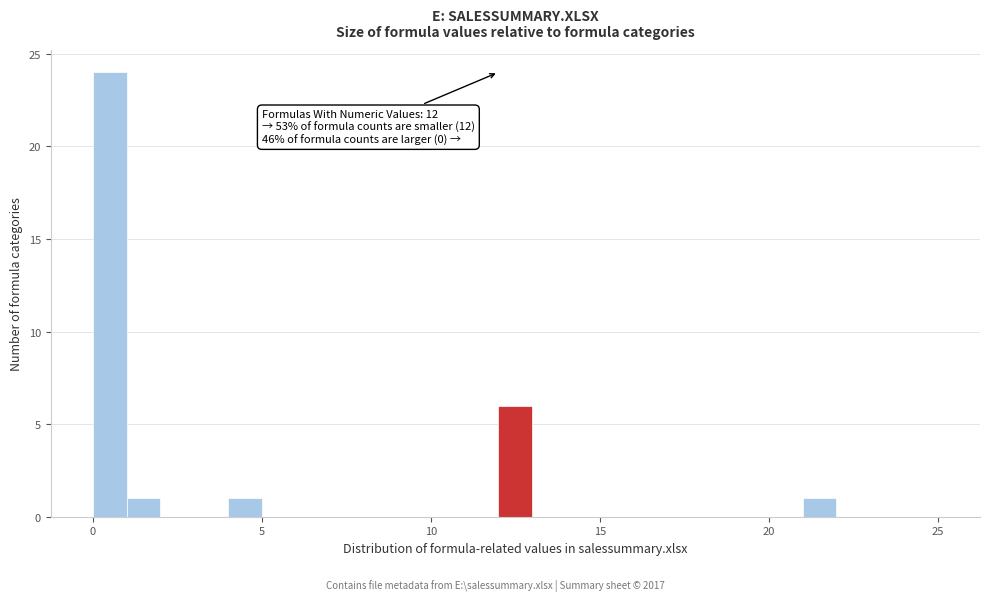

Read against the x-axis, roughly where is the centre of the tallest bar?

0.5